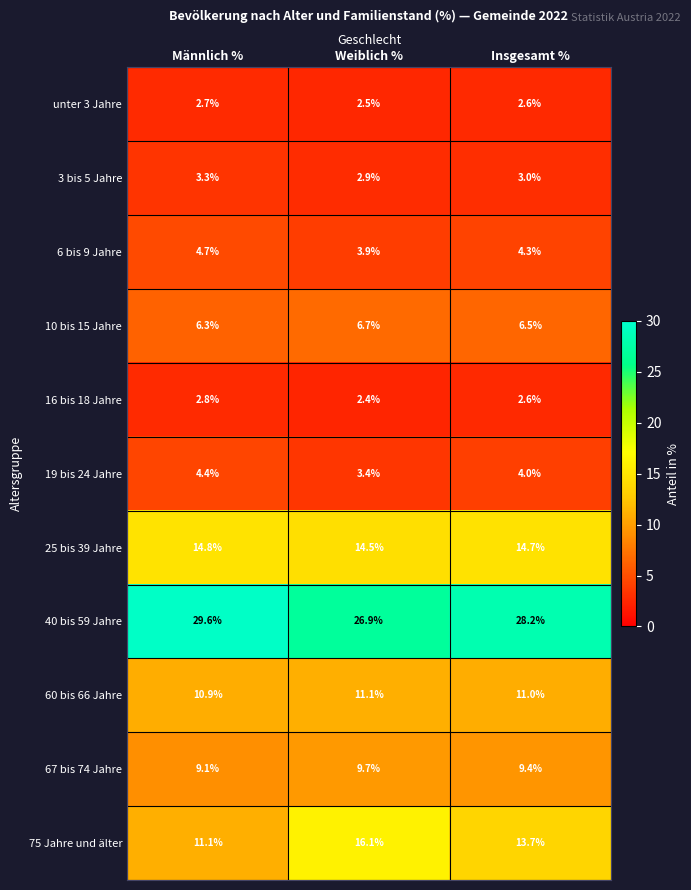

Rank the series at Weiblich % from highest to lowest value.

40 bis 59 Jahre, 75 Jahre und älter, 25 bis 39 Jahre, 60 bis 66 Jahre, 67 bis 74 Jahre, 10 bis 15 Jahre, 6 bis 9 Jahre, 19 bis 24 Jahre, 3 bis 5 Jahre, unter 3 Jahre, 16 bis 18 Jahre